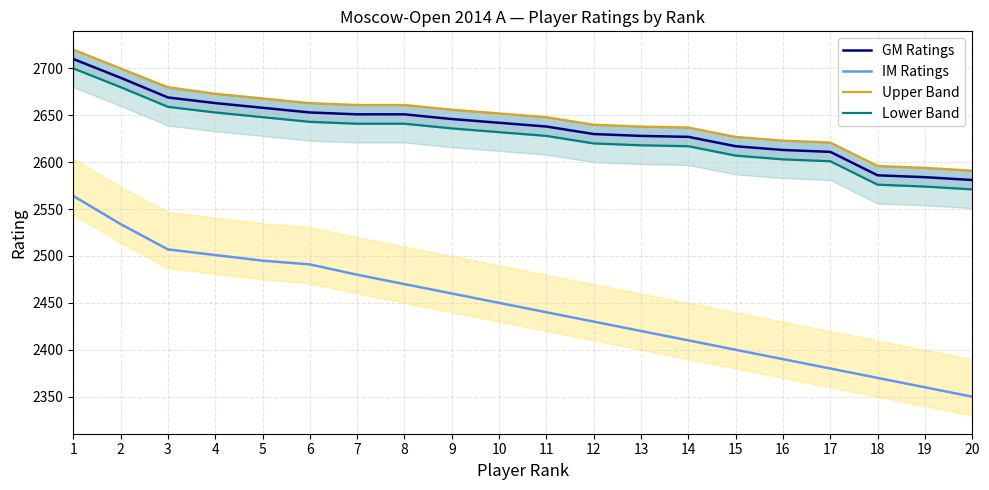

Where does the Lower Band series first go above 2632?

1